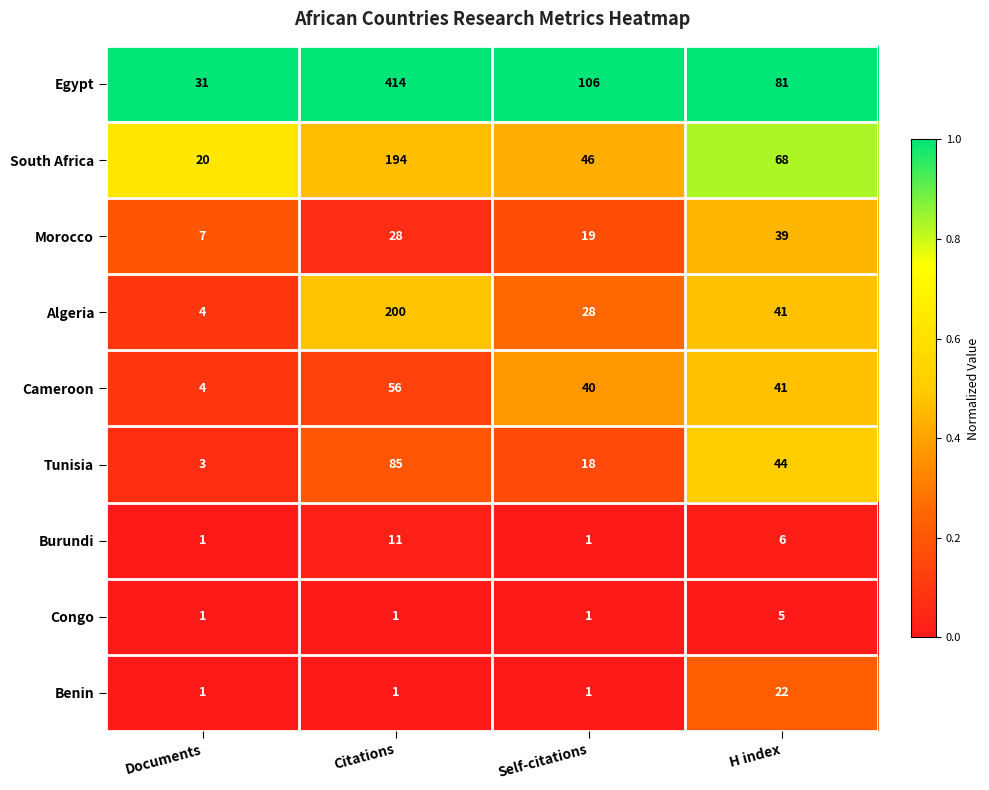

Is it true that Morocco equals 28 at Self-citations?

False